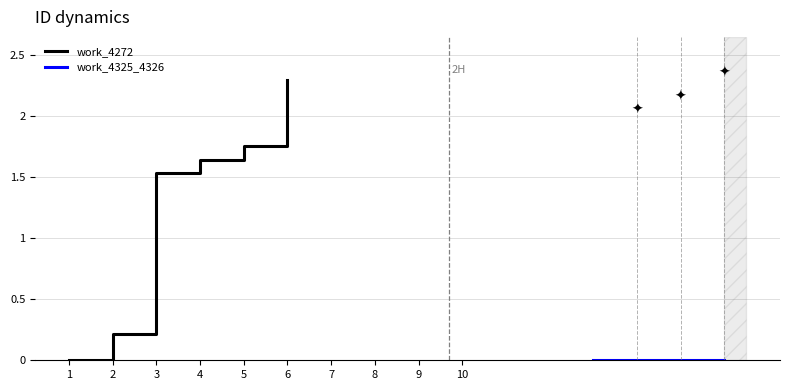

List the labels in order of value, largest first.

6, 5, 4, 3, 2, 1